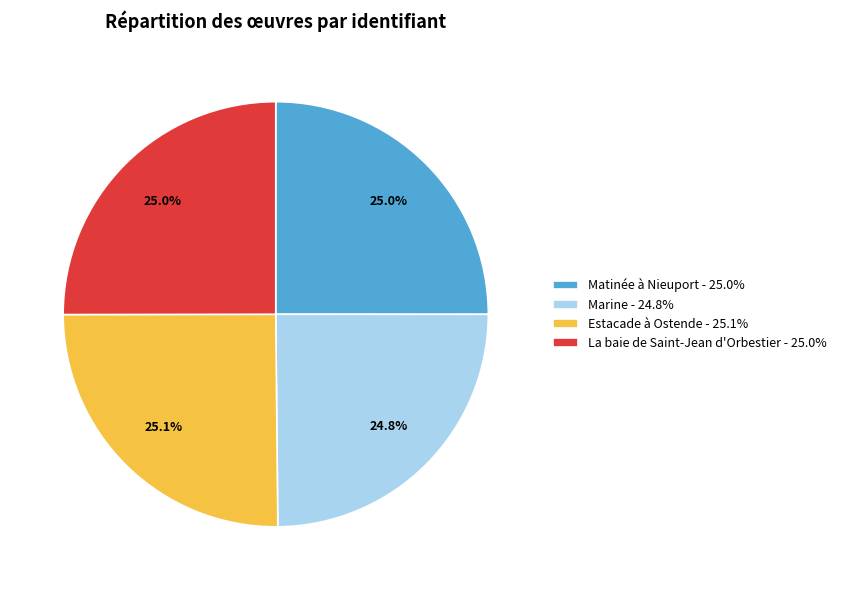

What percentage do Matinée à Nieuport - 25.0% and Marine - 24.8% together represent?

49.8%